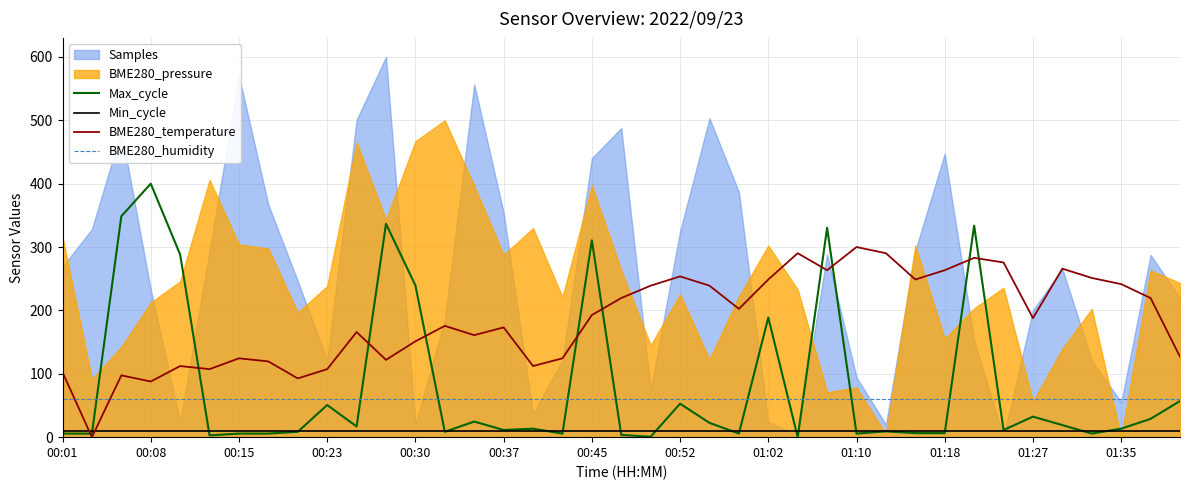

The Min_cycle series shows 10.0 at 35. True or false?

True